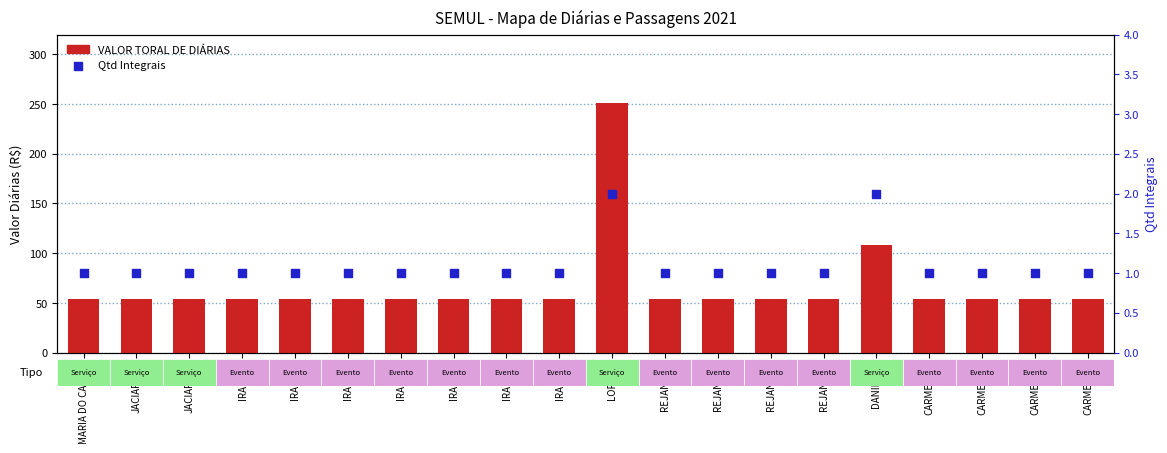

Which series contains the highest Y value?

VALOR TORAL DE DIÁRIAS